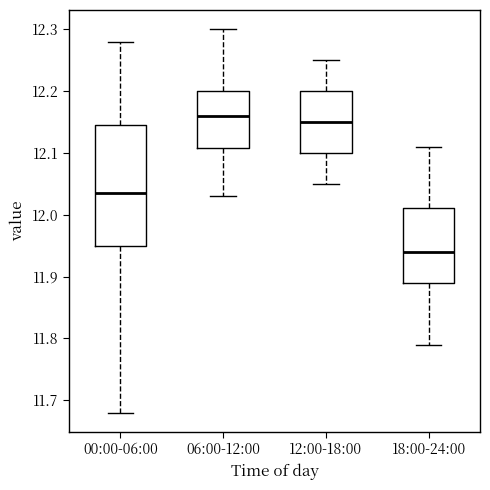

Reading left to right, transcribe this box plot: for each box, give where its median line is, the range the box spans, and where its two whiskers end, as read against the y-axis. The values are not printed on the chart, so give them approximately, as read against the axis.

00:00-06:00: median 12.04, box 11.95 to 12.15, whiskers 11.68 to 12.28
06:00-12:00: median 12.16, box 12.11 to 12.20, whiskers 12.03 to 12.30
12:00-18:00: median 12.15, box 12.10 to 12.20, whiskers 12.05 to 12.25
18:00-24:00: median 11.94, box 11.89 to 12.01, whiskers 11.79 to 12.11